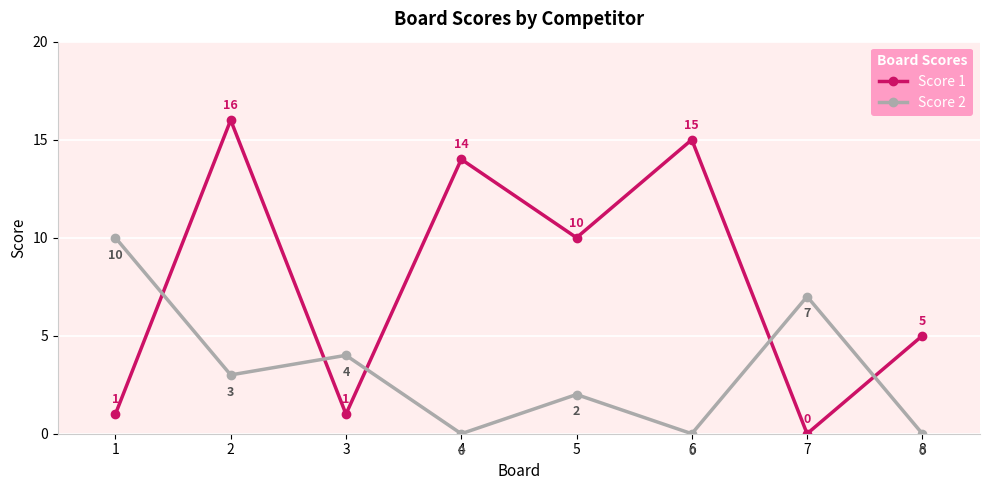

The Score 2 series shows -4 at 4. True or false?

False